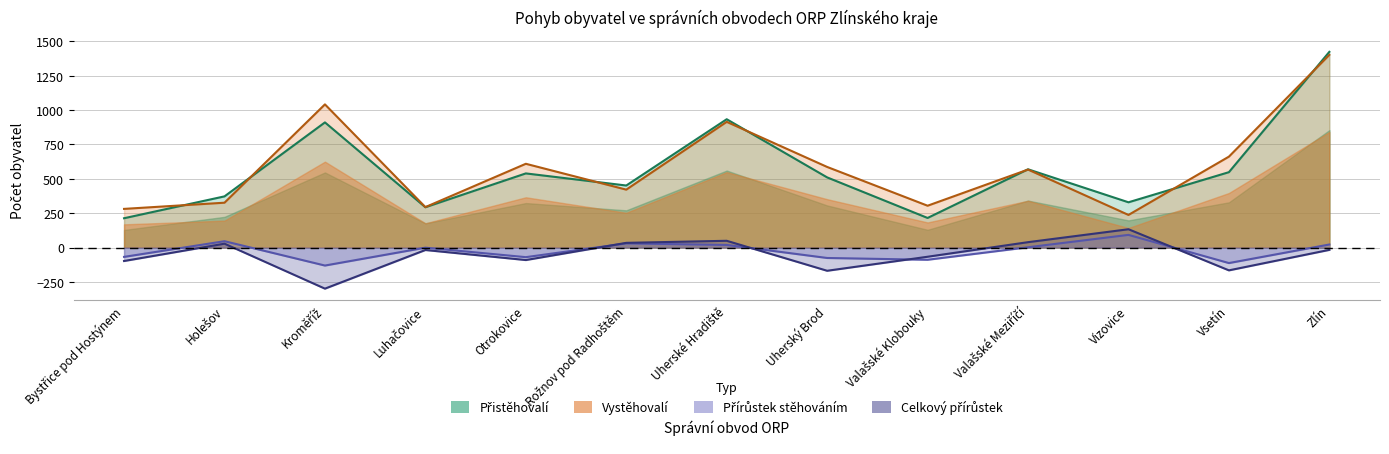

Is the value of Přírůstek stěhováním at Otrokovice greater than the value of Celkový přírůstek at Rožnov pod Radhoštěm?

No